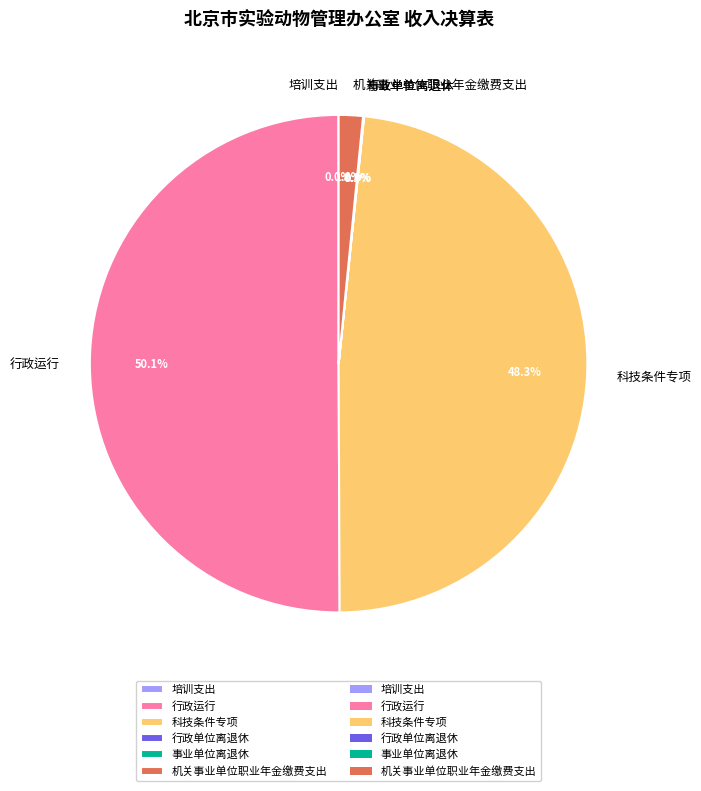

Between 行政运行 and 机关事业单位职业年金缴费支出, which is larger?

行政运行